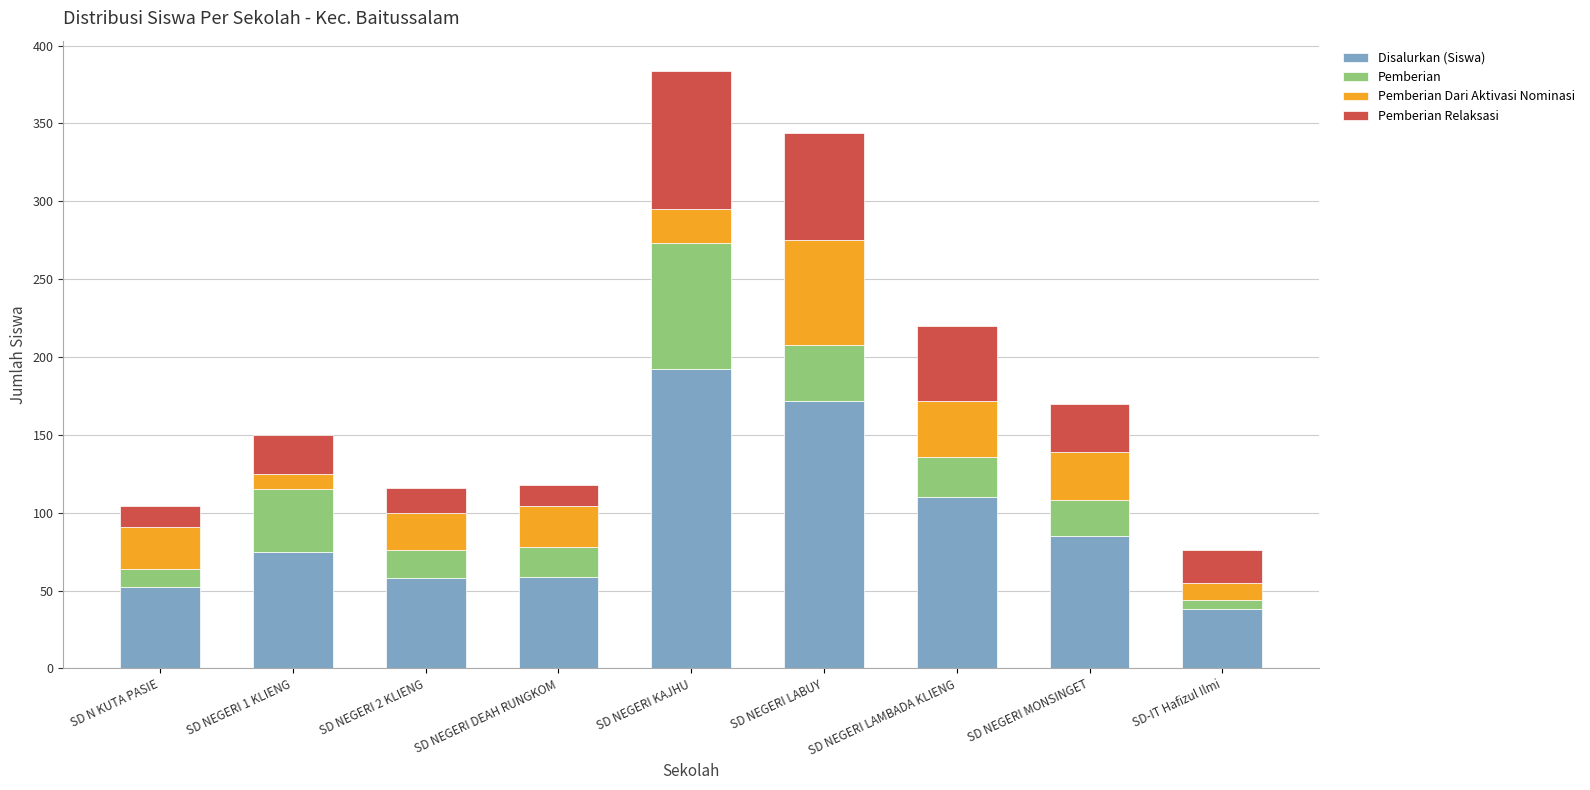

What is the difference between the maximum and minimum values in the Disalurkan (Siswa) series?

154